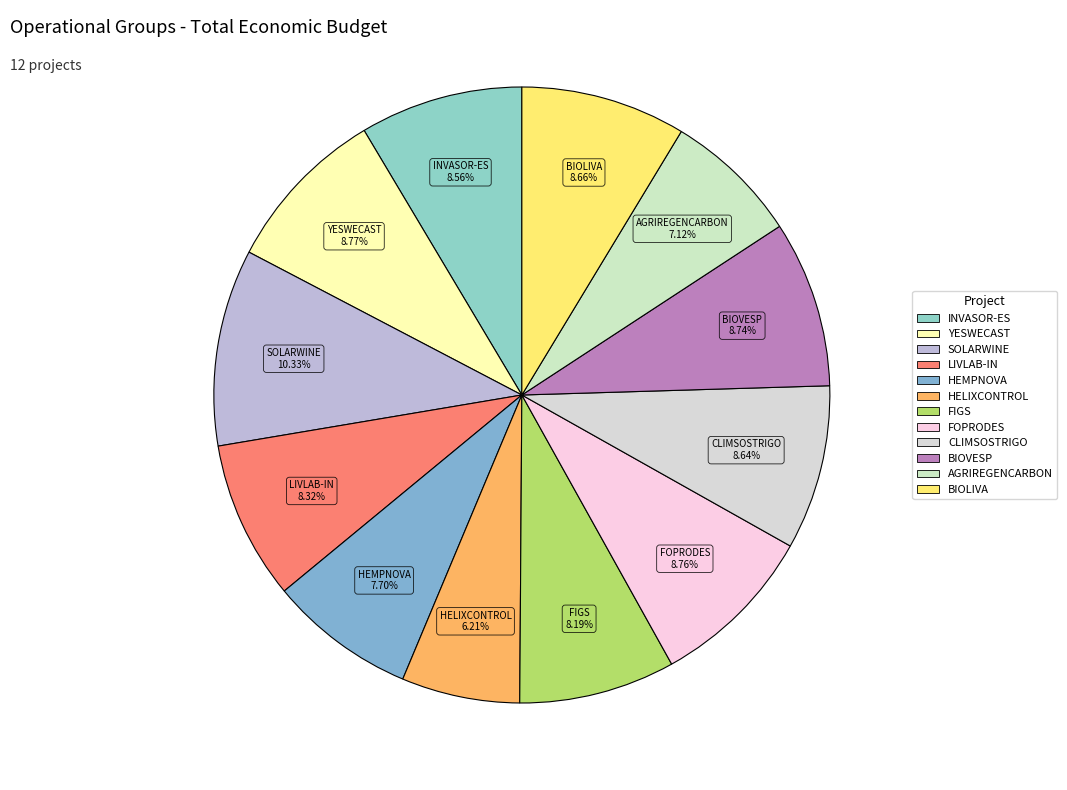

What is the smallest slice in the pie chart?

HELIXCONTROL